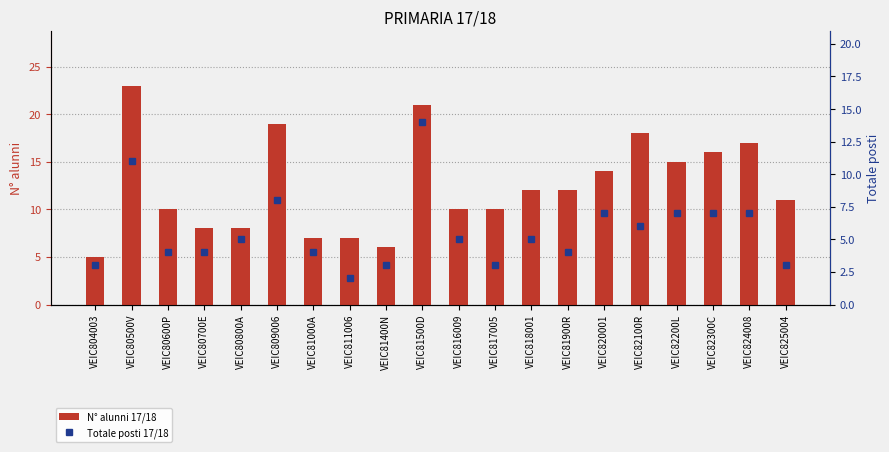

What is the difference between the maximum and minimum values in the Totale posti 17/18 series?

12